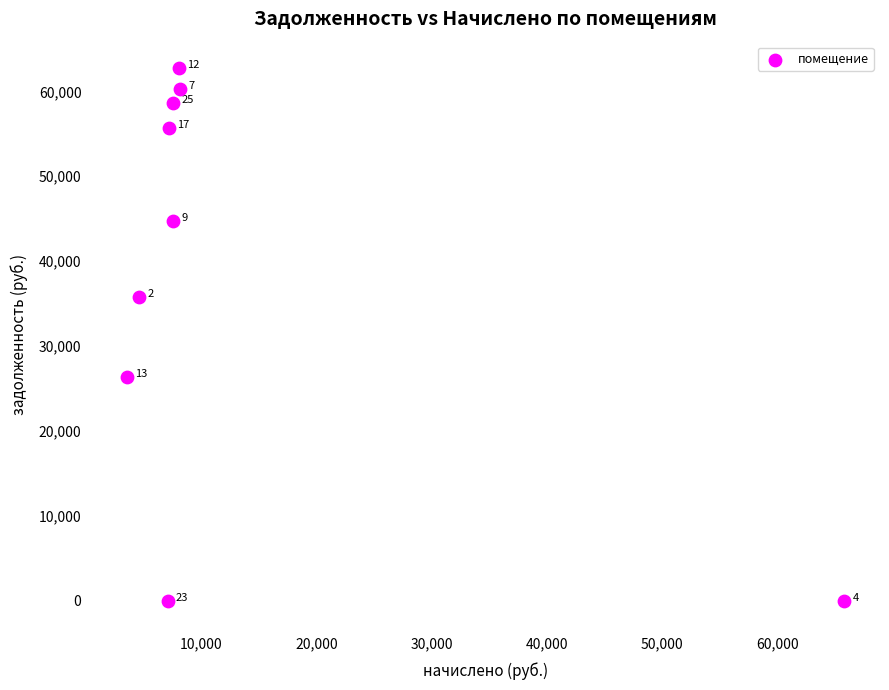

What is the average X value?

13273.5